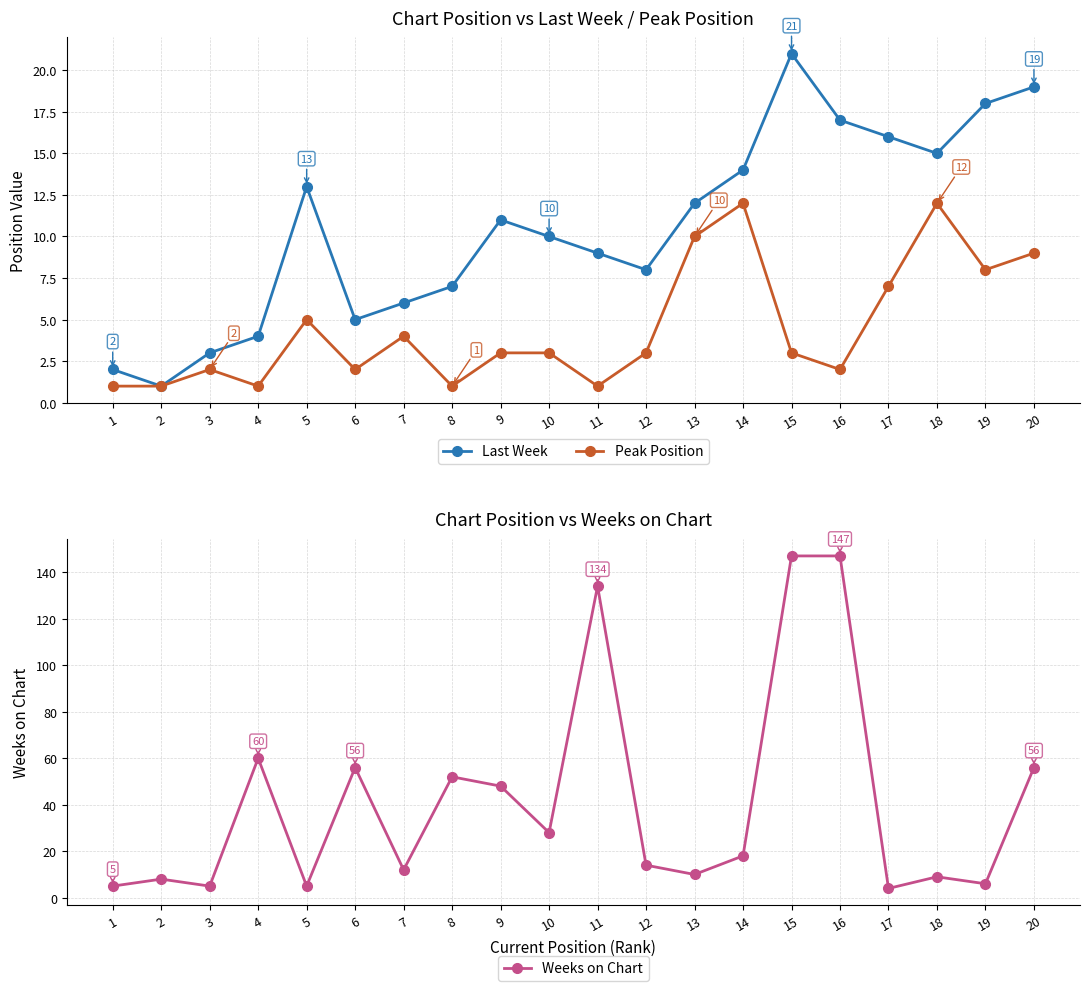

What is the difference between the maximum and second lowest values in the Weeks on Chart series?

142